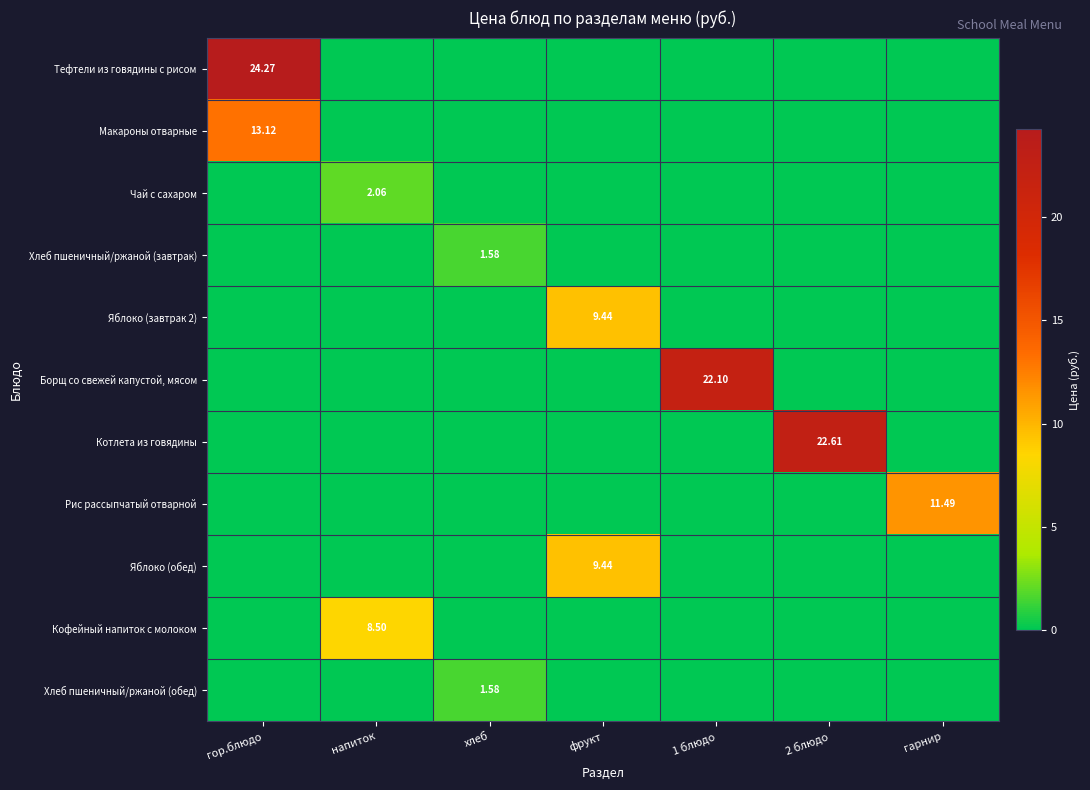

What is the maximum value shown in the chart?

24.3